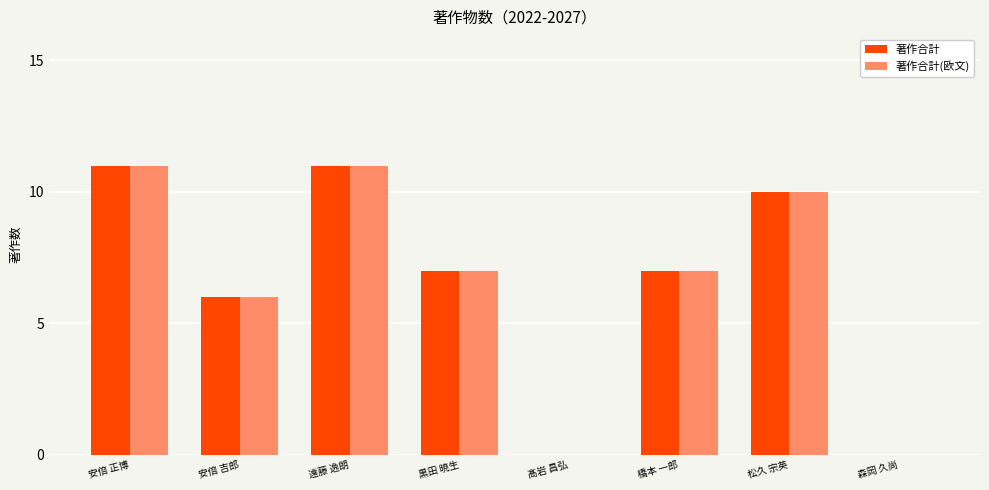

What are all the series names shown in the legend?

著作合計, 著作合計(欧文)